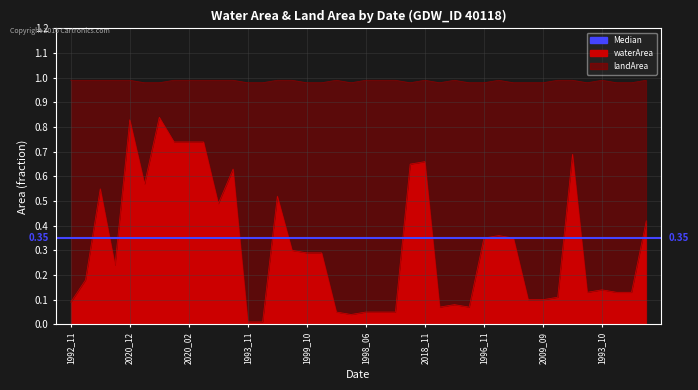

What is the value of the 34th point from the left?

0.1